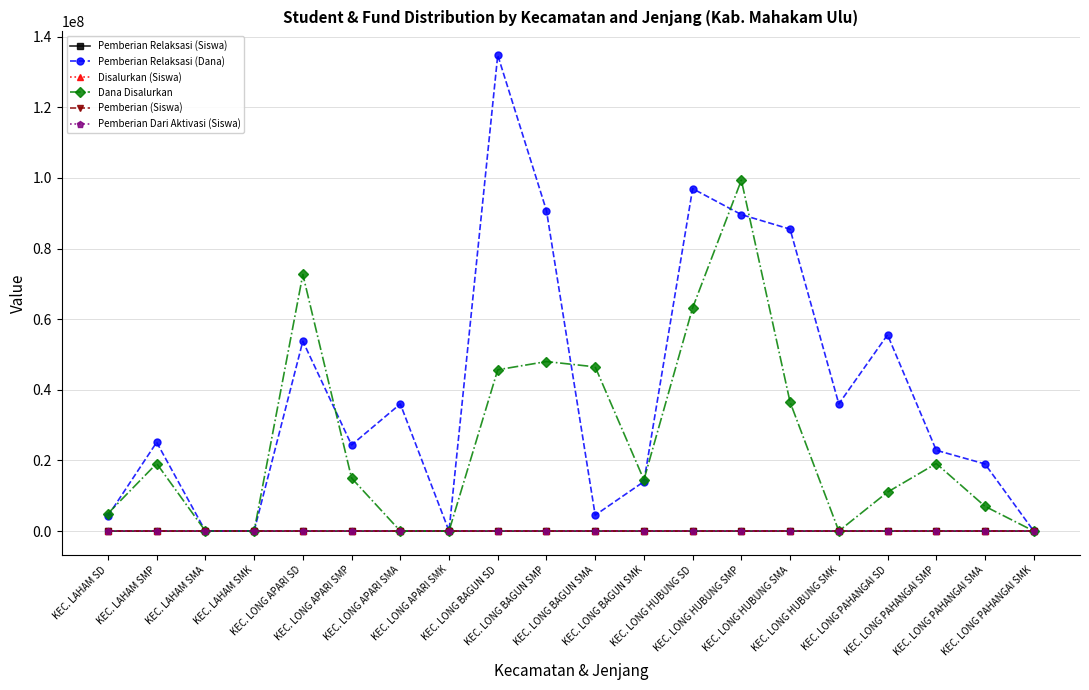

Which series has the largest total across all categories?

Pemberian Relaksasi (Dana)